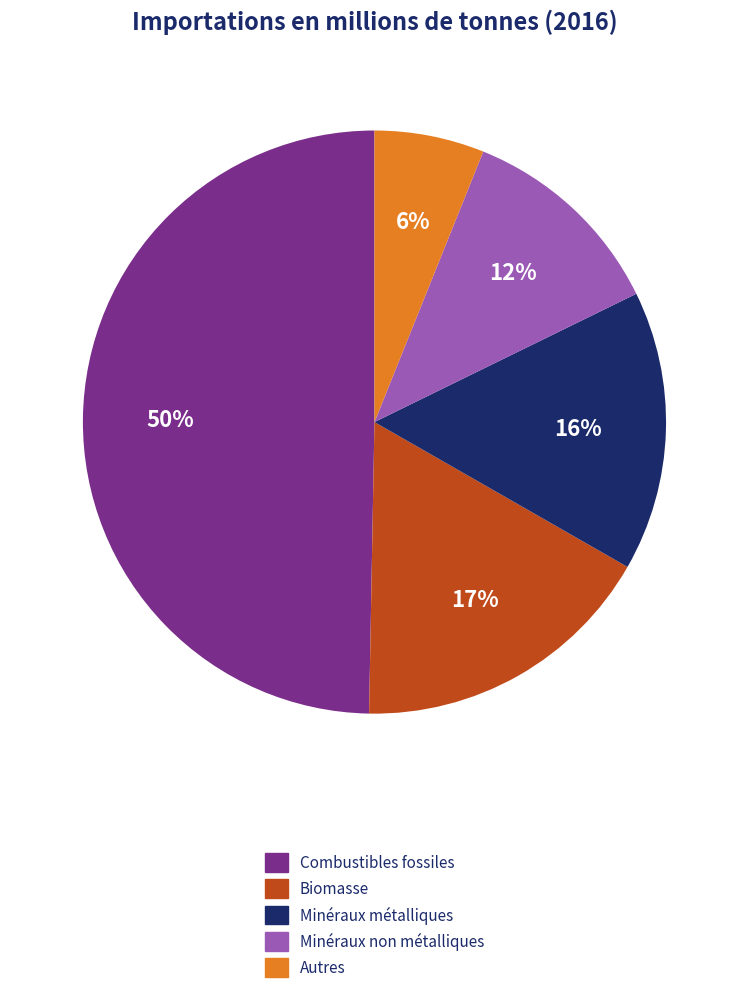

Combined, do Autres and Biomasse account for over 50%?

No